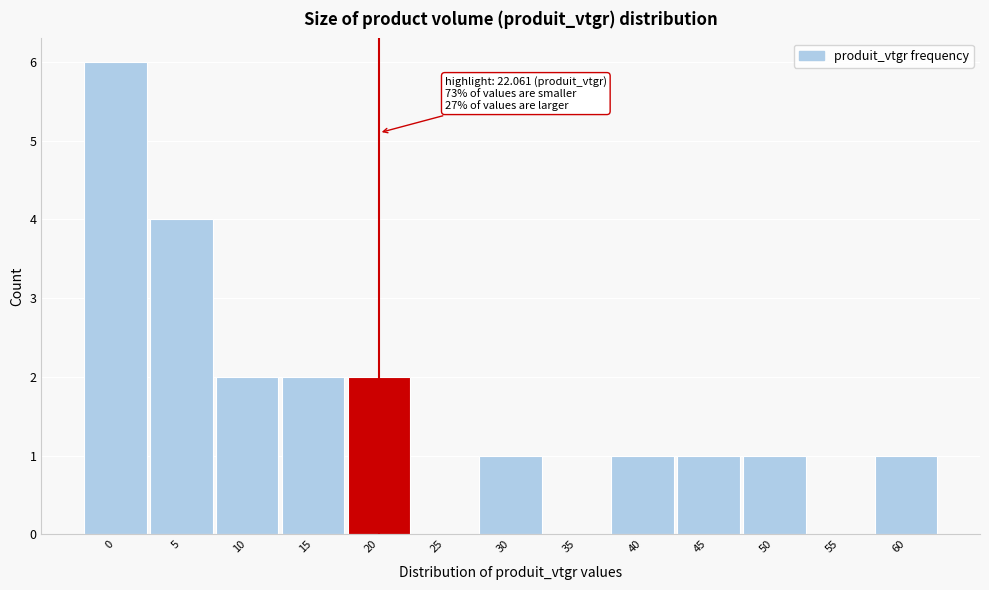

Reading right to left, transcribe all the data shown in this chart.

60=1	55=0	50=1	45=1	40=1	35=0	30=1	25=0	20=2	15=2	10=2	5=4	0=6